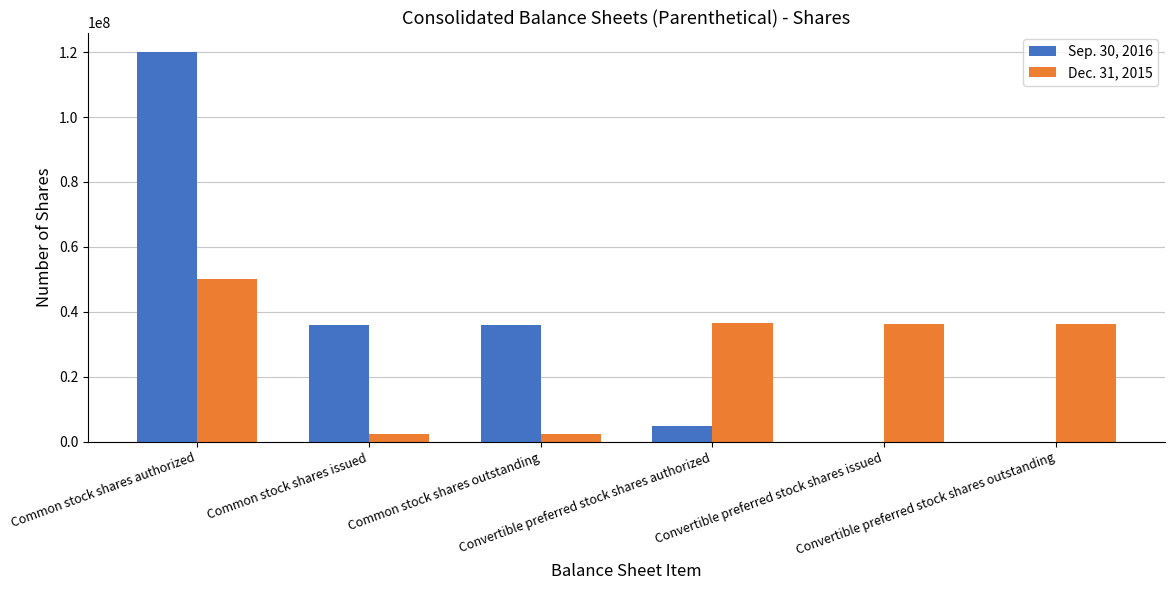

Which series has the largest total across all categories?

Sep. 30, 2016